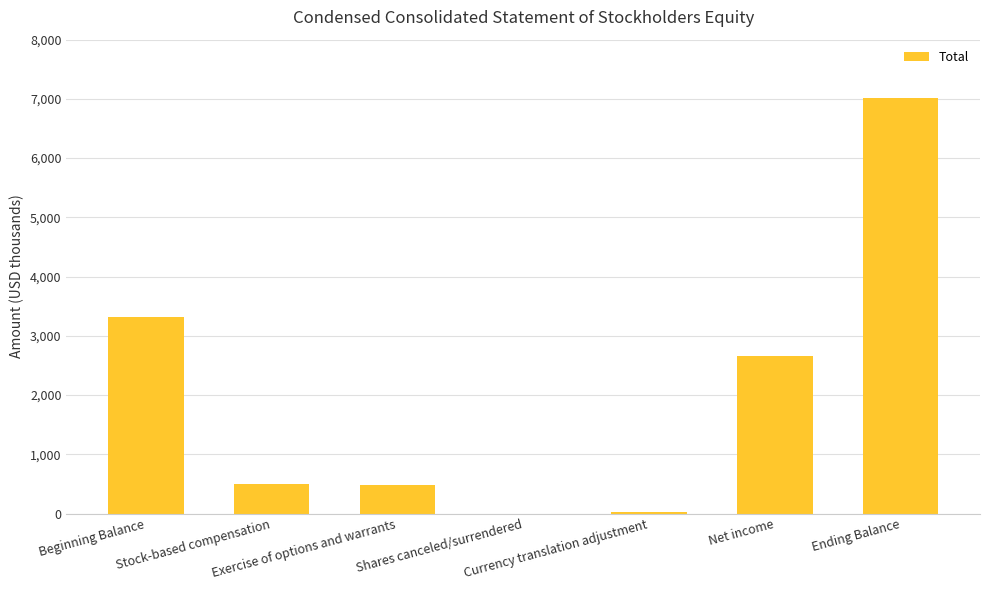

What is the sum of all values?

14018